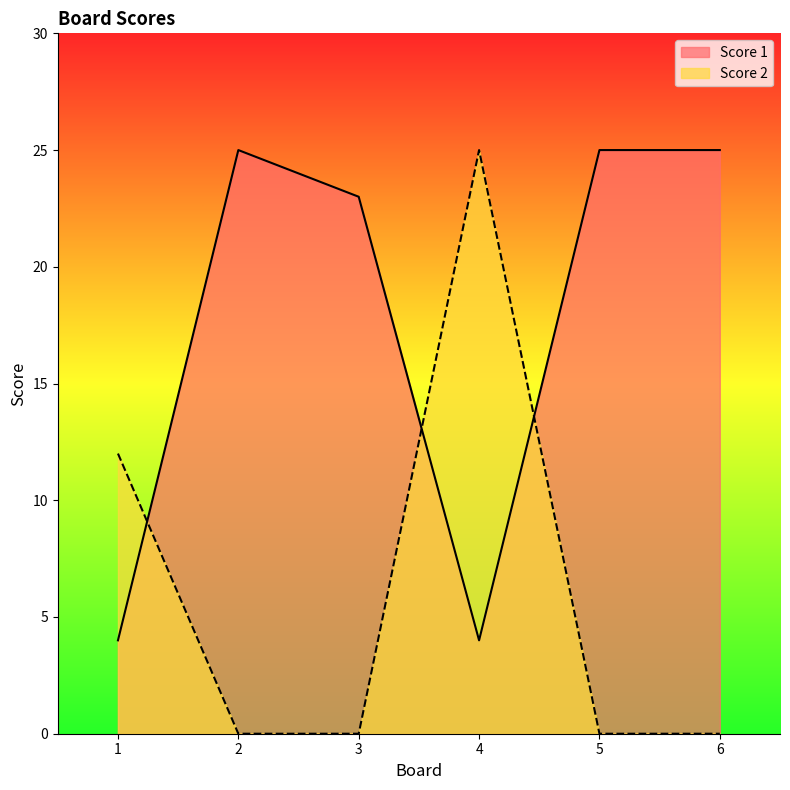

Reading right to left, list all the values displayed in this chart.

Score 1: 25	25	4	23	25	4
Score 2: 0	0	25	0	0	12